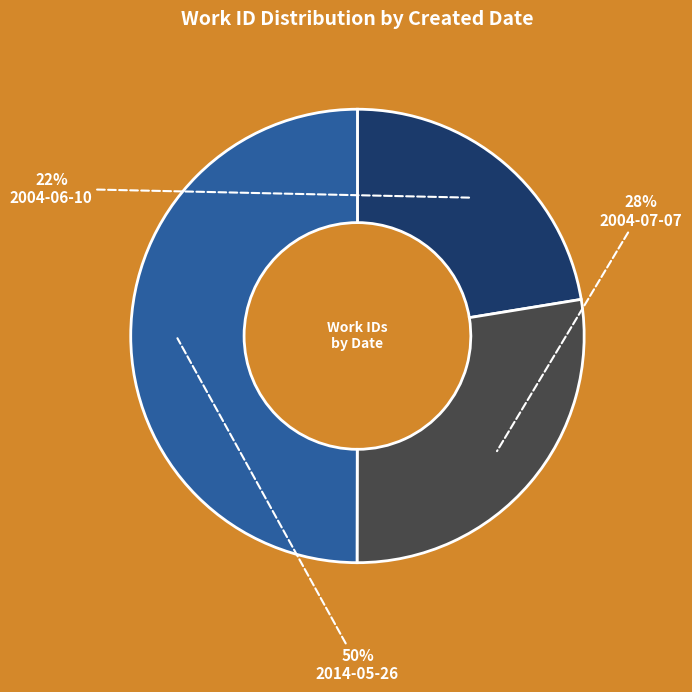

To the nearest percent, what is the difference between the largest and smallest slice percentages?

28%